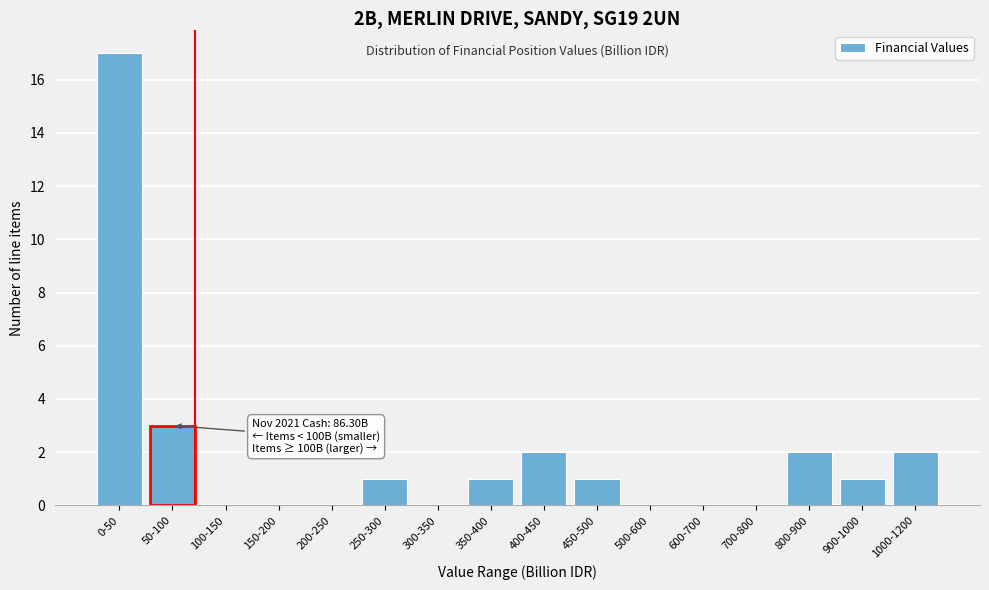

Reading left to right, extract all data points from this chart.

0-50=17	50-100=3	100-150=0	150-200=0	200-250=0	250-300=1	300-350=0	350-400=1	400-450=2	450-500=1	500-600=0	600-700=0	700-800=0	800-900=2	900-1000=1	1000-1200=2